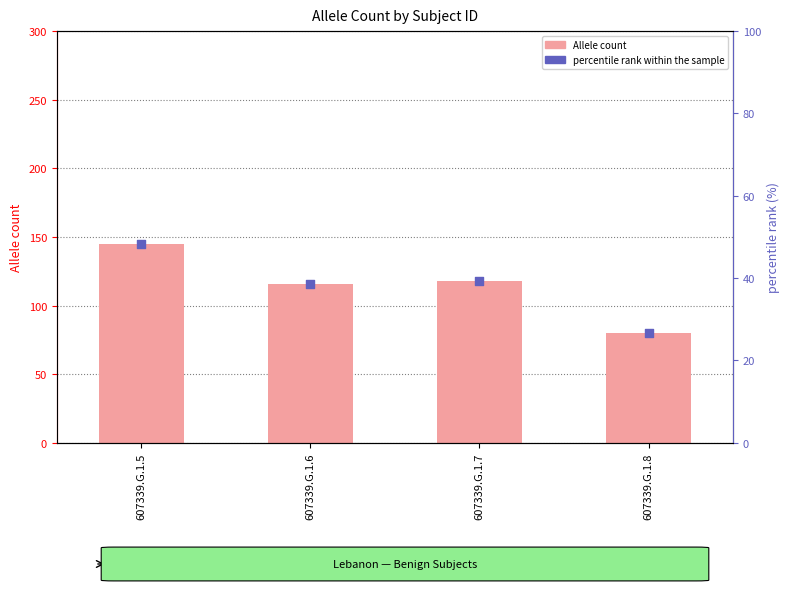

What are all the series names shown in the legend?

Allele count, percentile rank within the sample